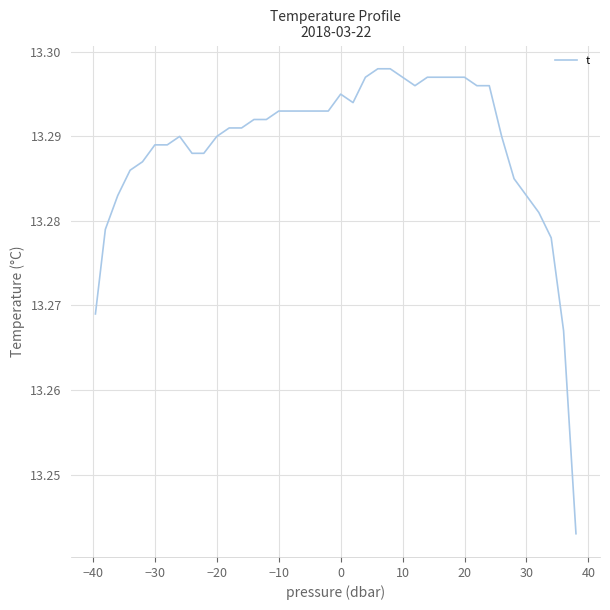

How many values are between 13 and 14?

40